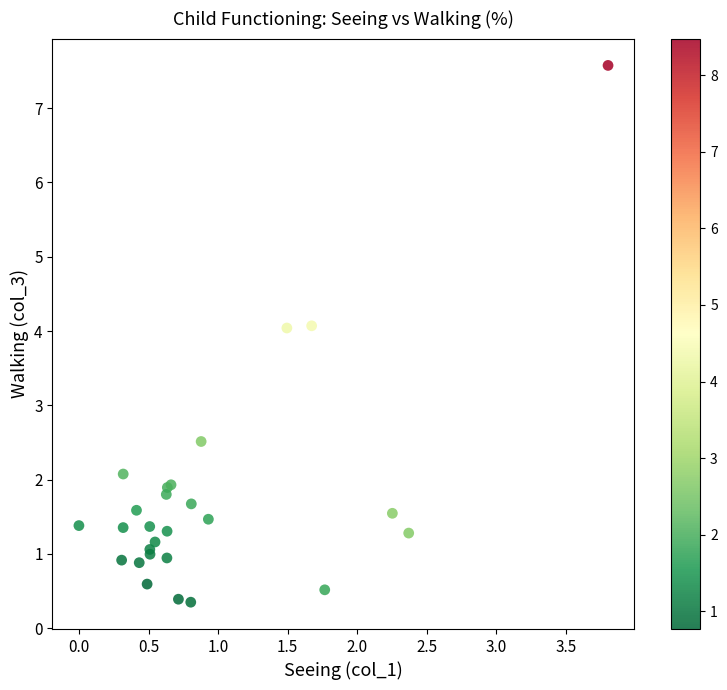

What Y value in the scatter plot is closest to 3?

2.5